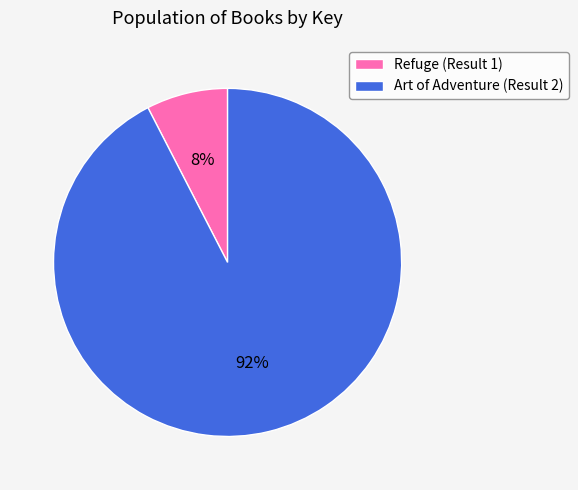

Between Art of Adventure (Result 2) and Refuge (Result 1), which is larger?

Art of Adventure (Result 2)